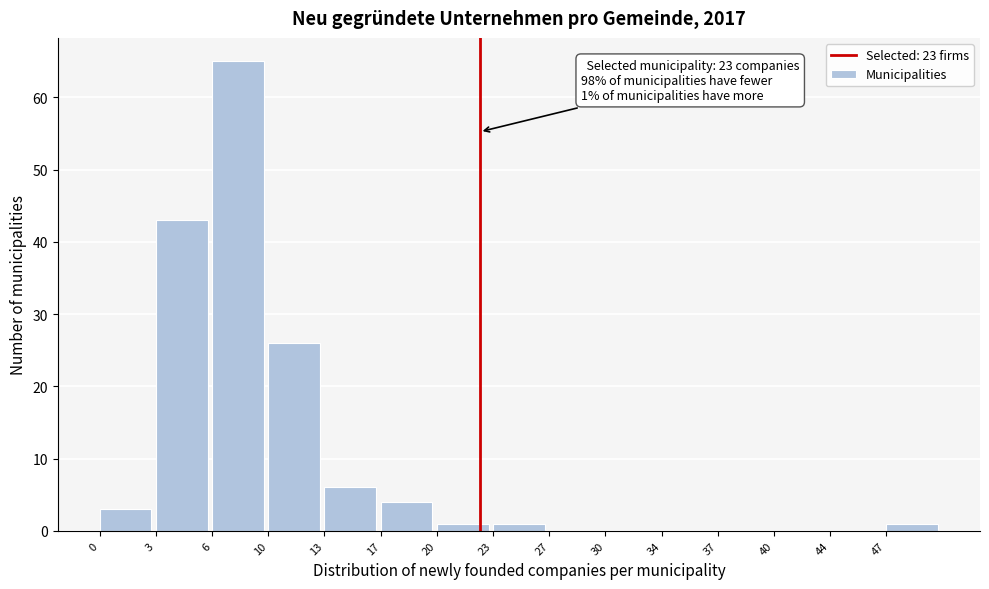

Reading left to right, list all the values displayed in this chart.

0=3	3=43	6=65	10=26	13=6	17=4	20=1	23=1	27=0	30=0	34=0	37=0	40=0	44=0	47=1